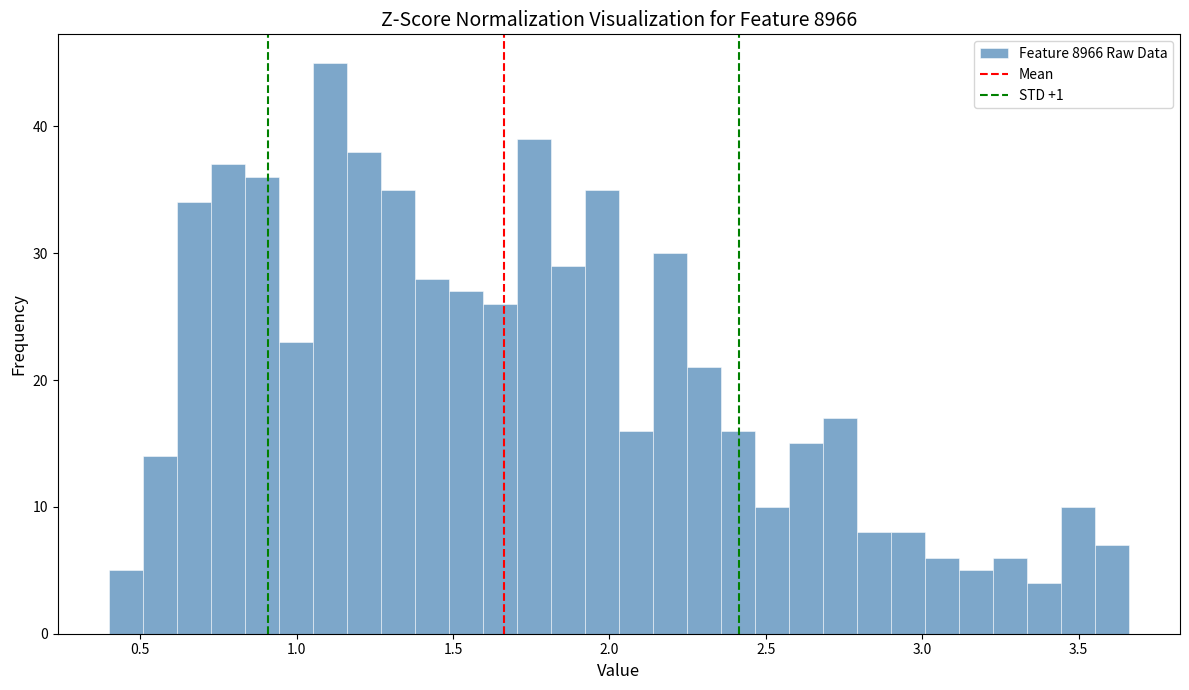

Read against the x-axis, roughly where is the centre of the tallest bar?

1.10